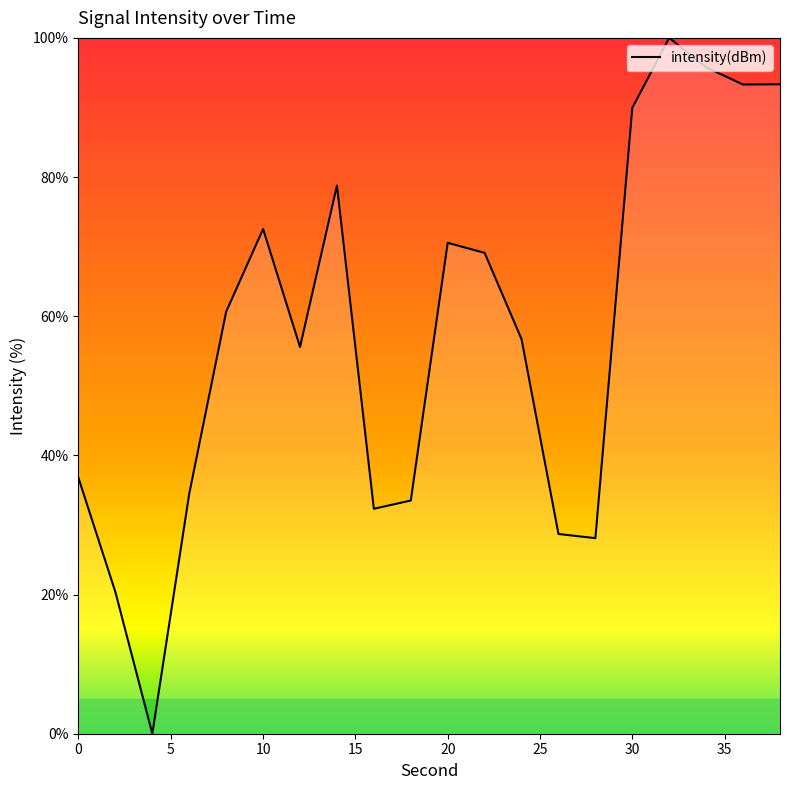

What is the difference between the second highest and minimum values?

95.8